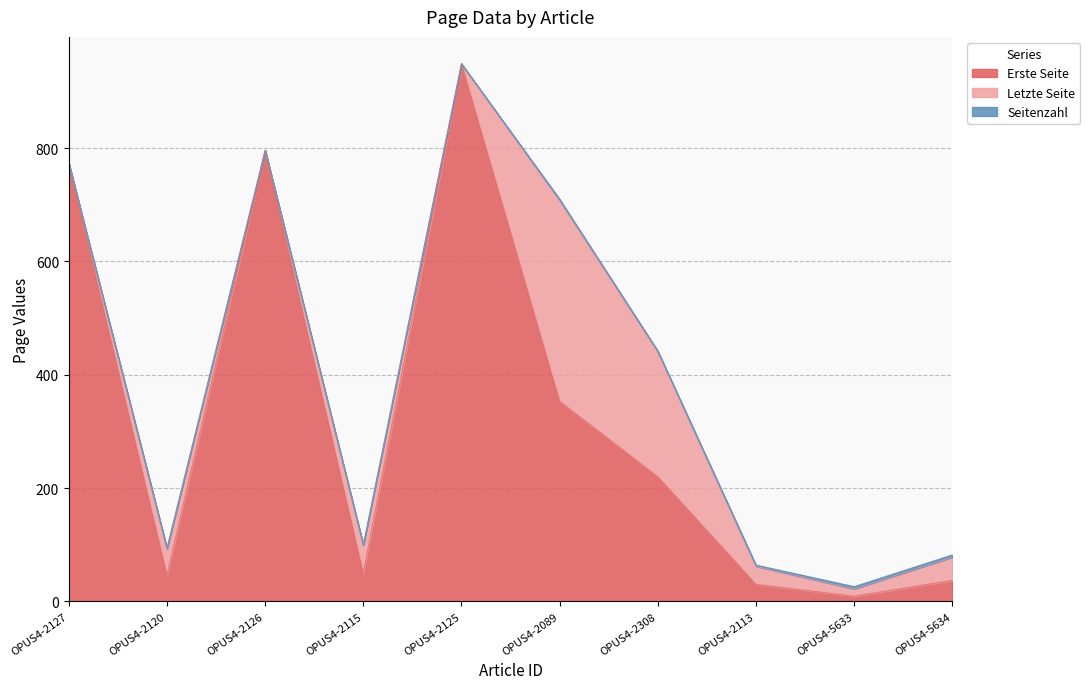

What position from the left is OPUS4-2089?

6